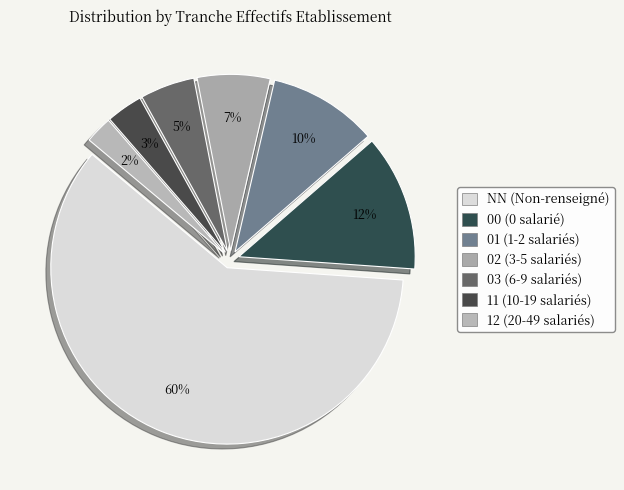

Which slice is the largest?

NN